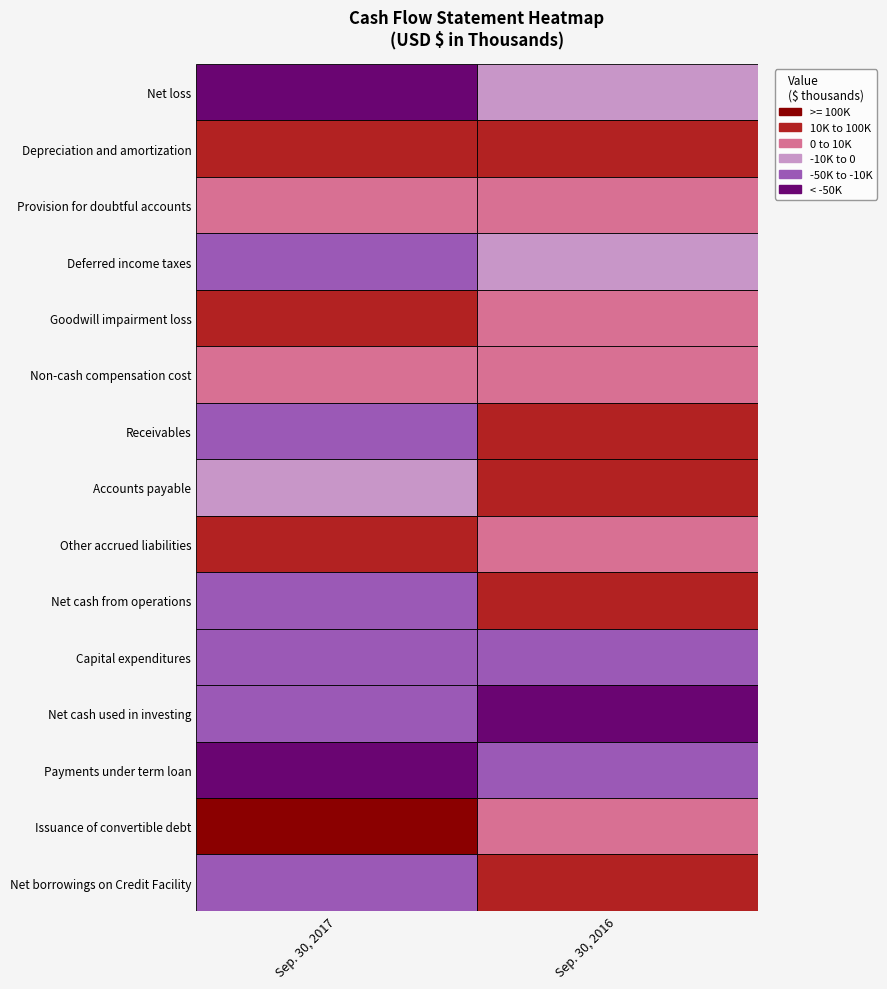

What is the maximum value shown in the chart?

222311